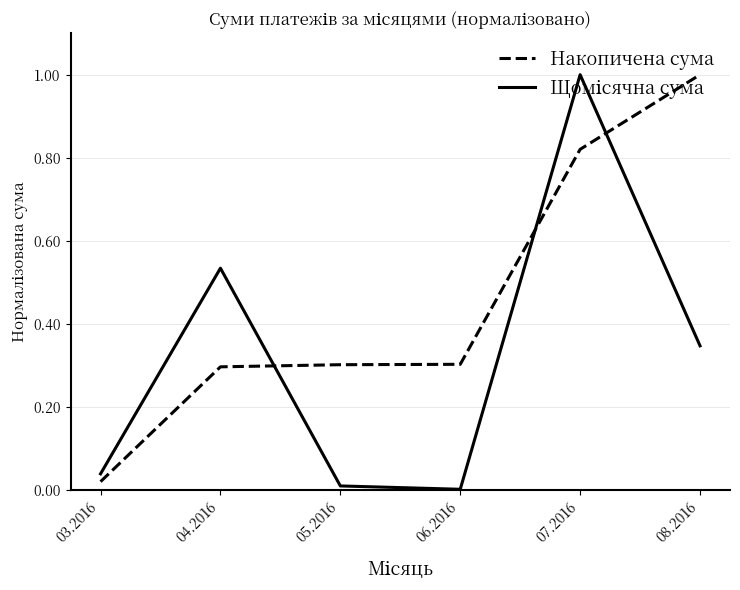

True or false: Накопичена сума has a value of 0.4 at 08.2016.

False